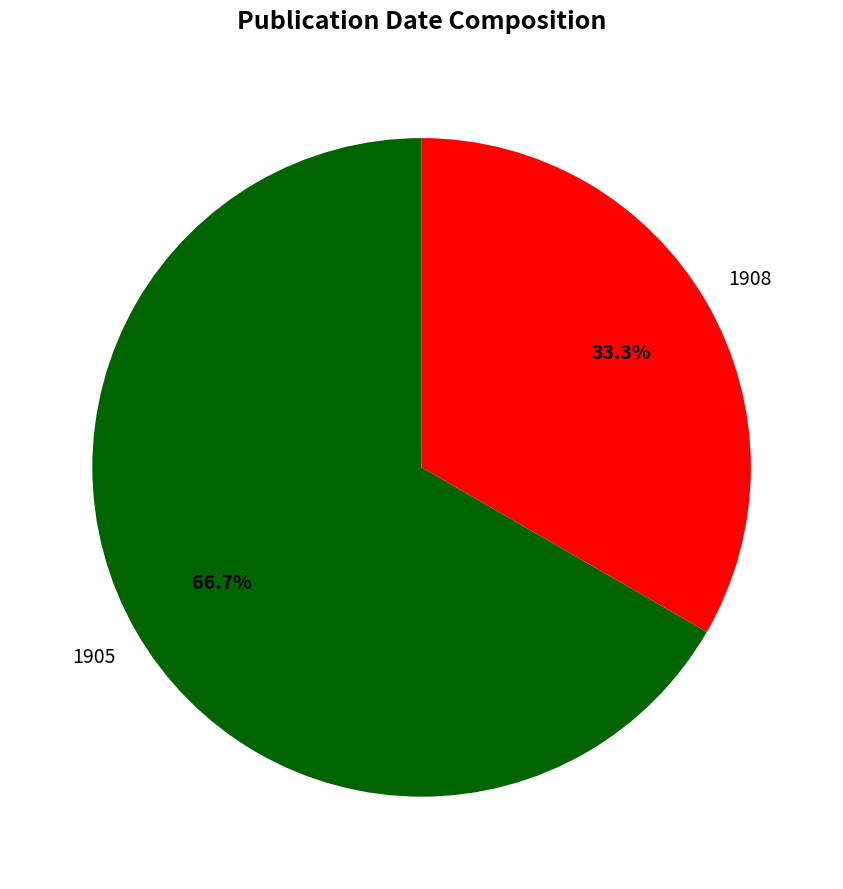

Does any single category account for the majority?

Yes